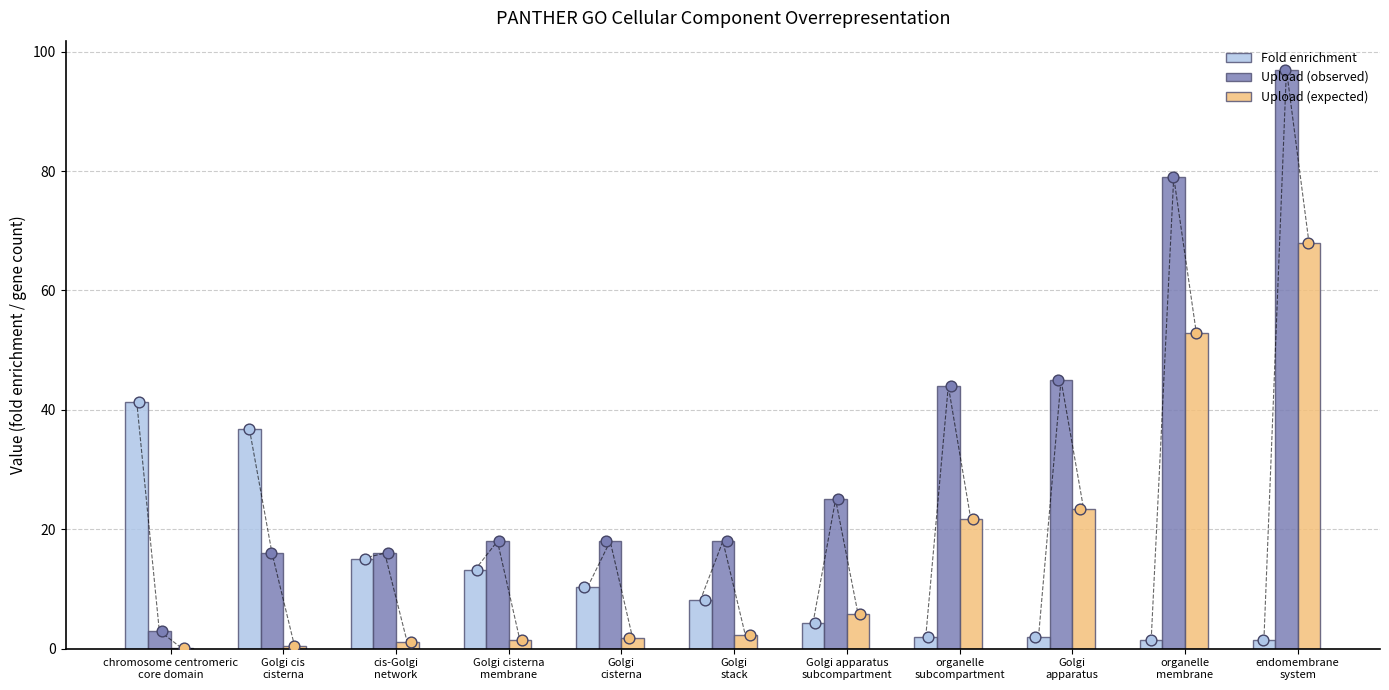

Which series contains the lowest Y value?

Upload (expected)